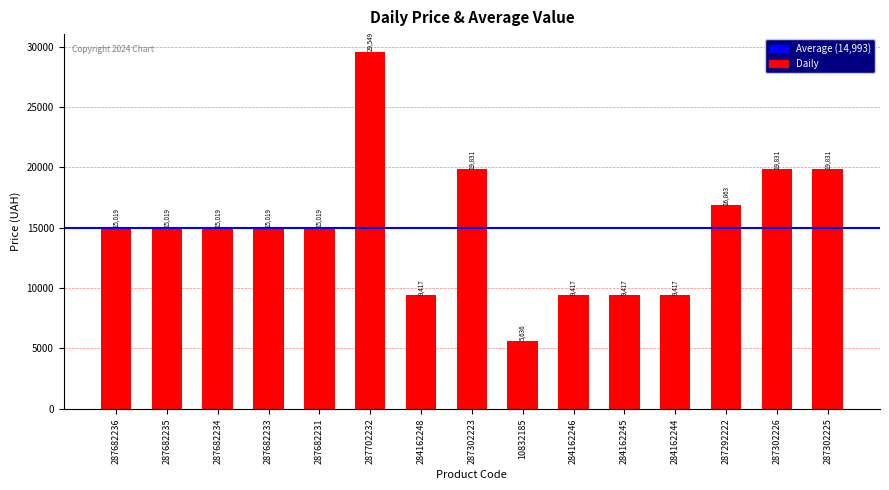

What is the value of the 13th bar from the left?

16863.2